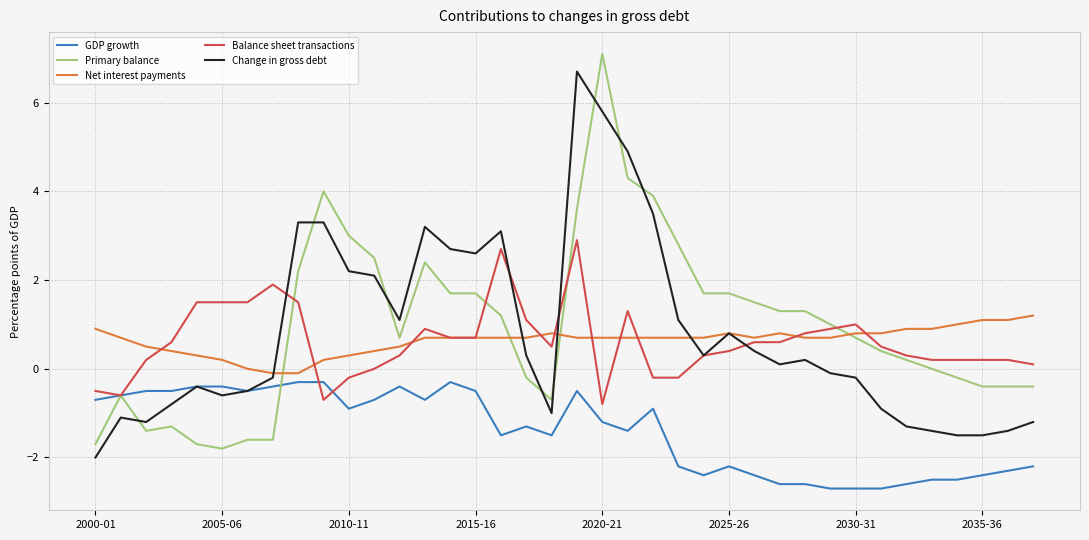

How many distinct data groups are displayed?

5